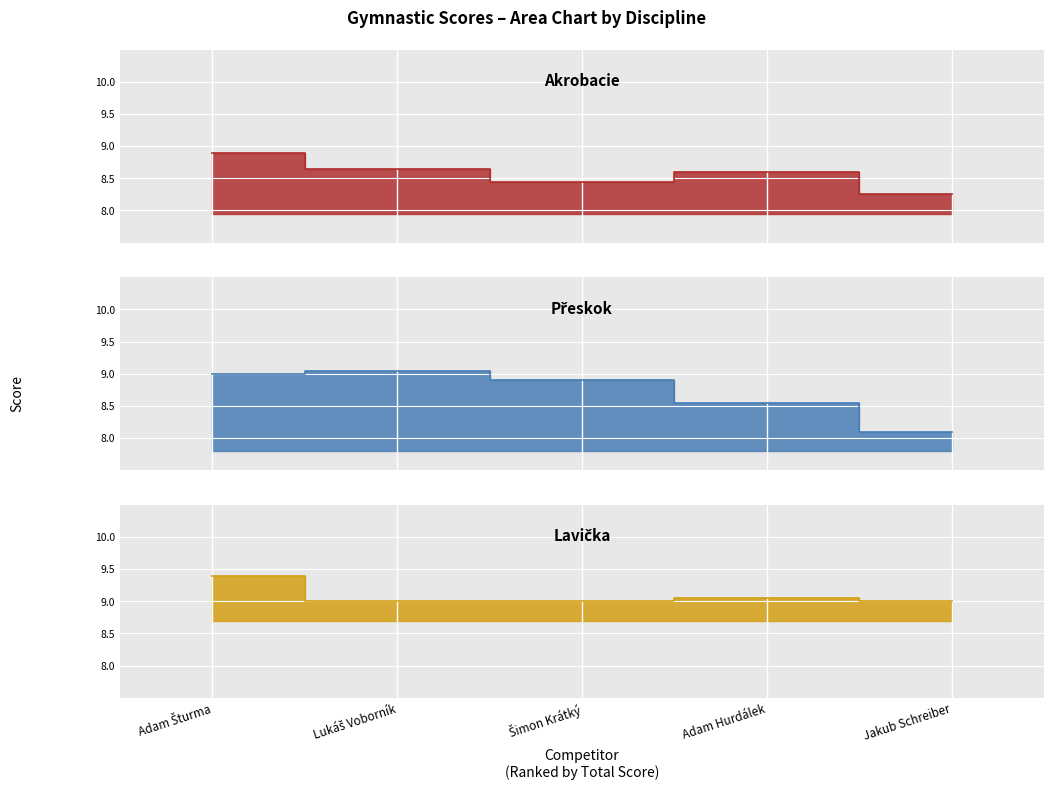

True or false: Lavička has a value of 9.0 at Jakub Schreiber.

True